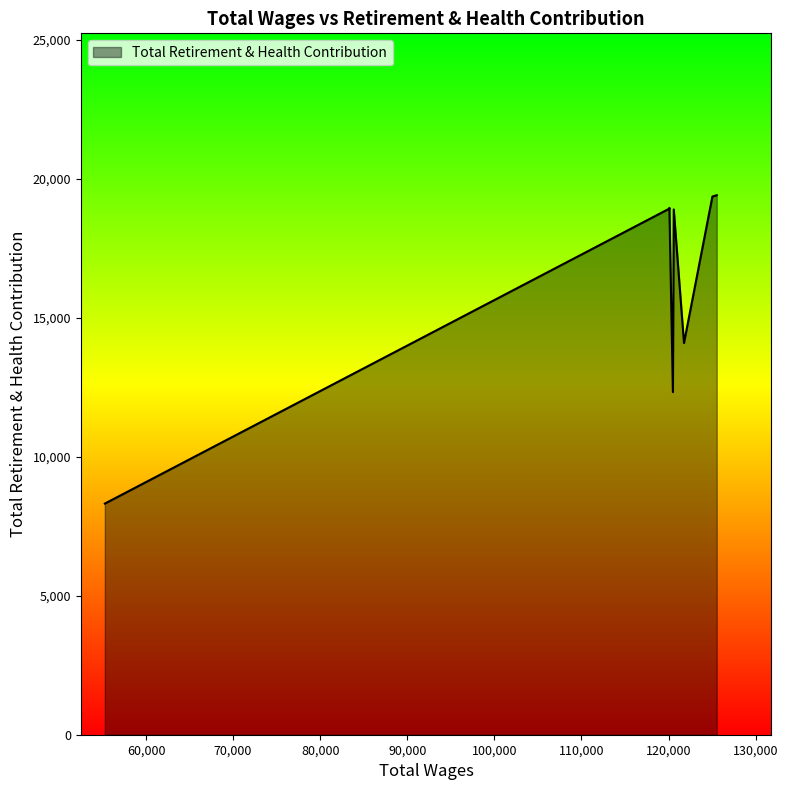

What is the greatest value displayed?

19409